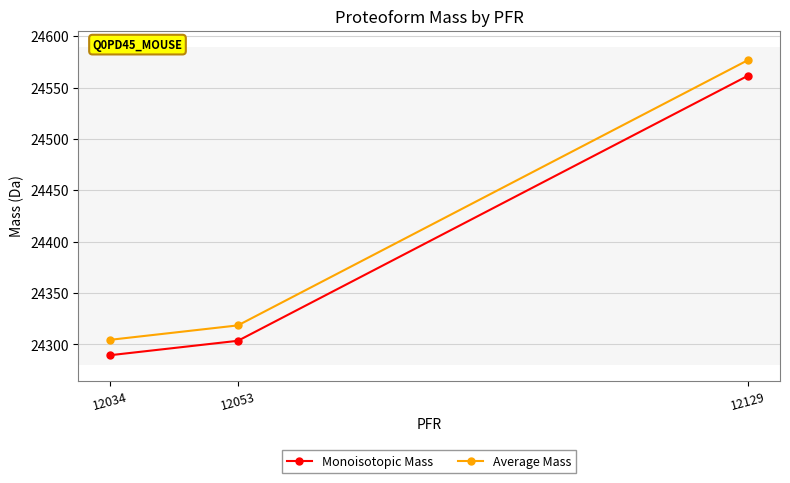

What is the sum of the Average Mass values at 12034 and 12129?

48881.2